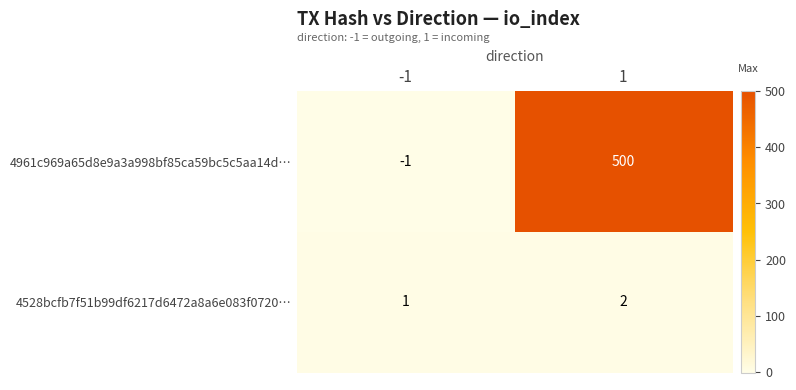

True or false: 4961c969a65d8e9a3a998bf85ca59bc5c5aa14d… has a value of 846 at 1.

False